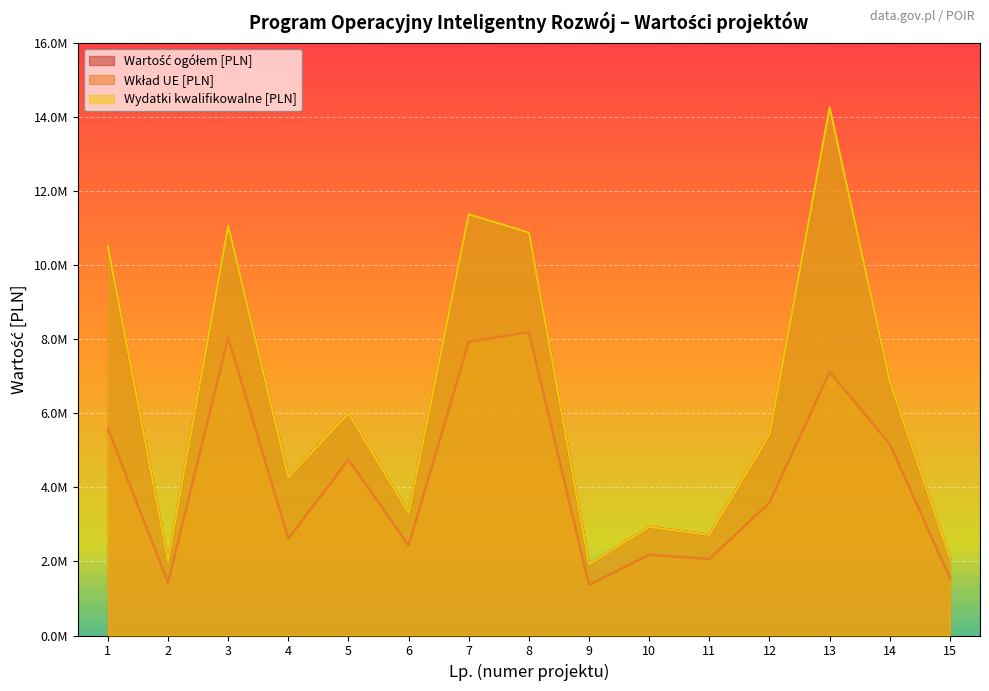

Which series has the largest total across all categories?

Wartość ogółem [PLN]